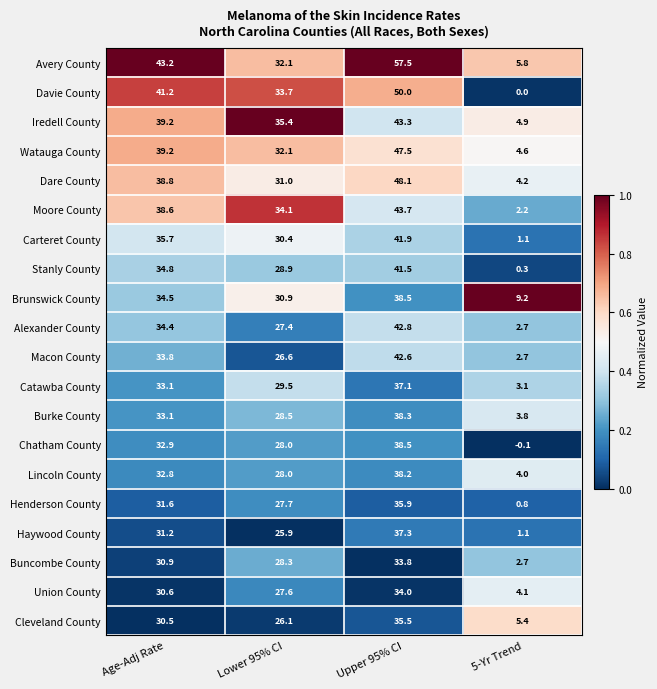

At which label does Iredell County first exceed 39?

Age-Adj Rate